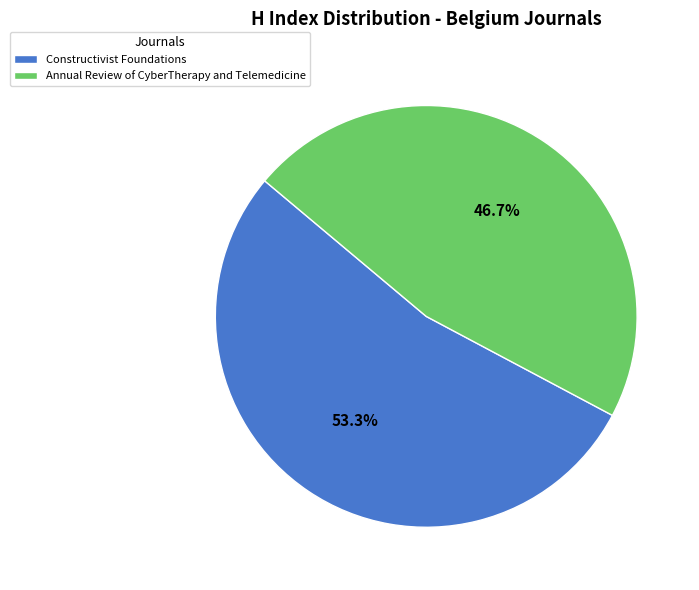

True or false: Constructivist Foundations accounts for 67% of the total.

False